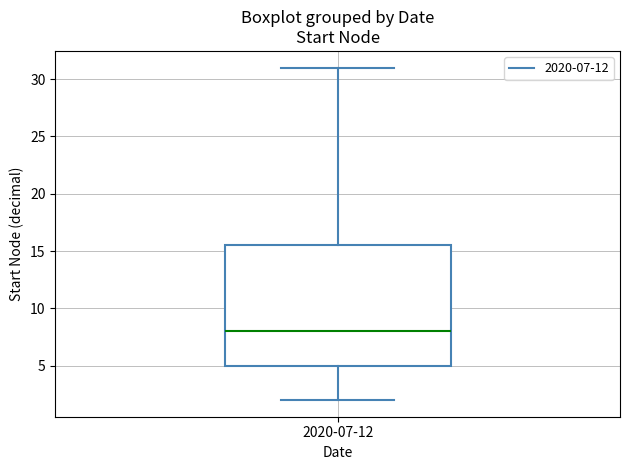

Where is the upper edge of the box for 2020-07-12 on the y-axis? The values are not printed on the chart, so give them approximately, as read against the axis.

15.5